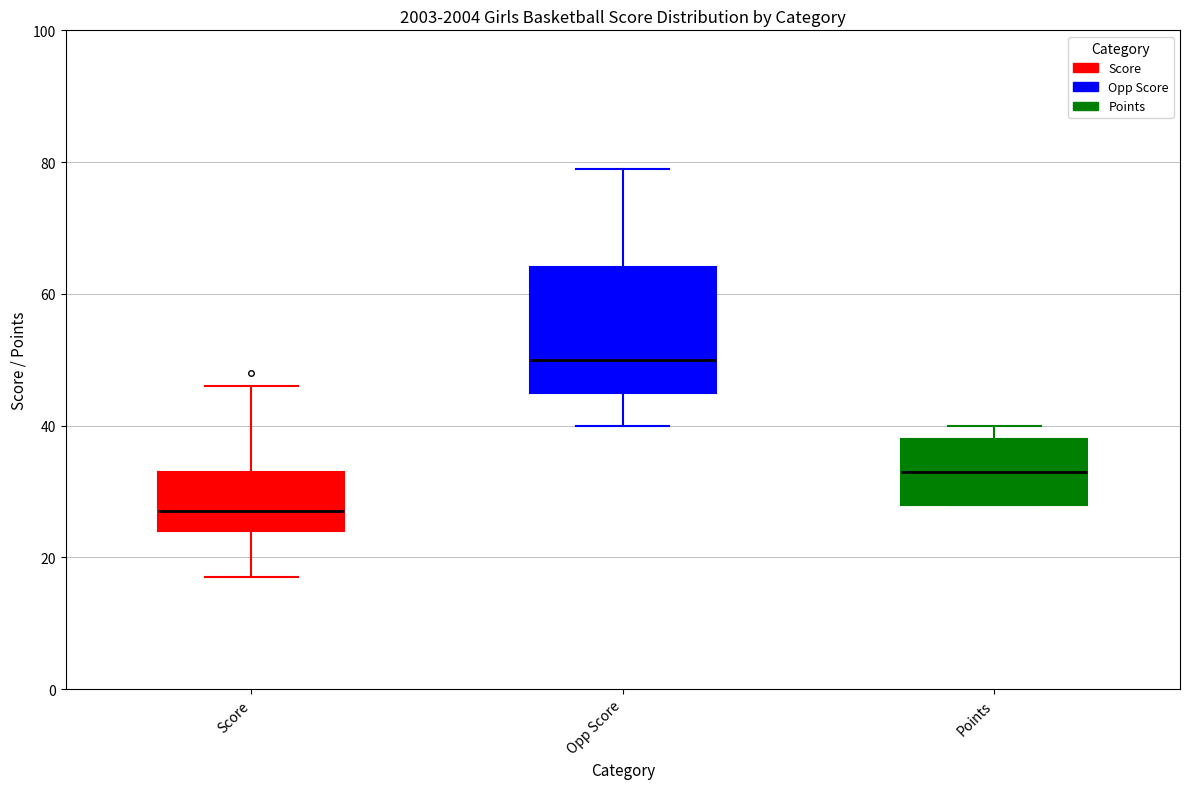

Reading left to right, read every box against the y-axis: the position of its median line, the range the box covers, and the ends of its whiskers. The values are not printed on the chart, so give them approximately, as read against the axis.

Score: median 28, box 24 to 34, whiskers 18 to 46
Opp Score: median 50, box 46 to 64, whiskers 40 to 80
Points: median 34, box 28 to 38, whiskers 28 to 40